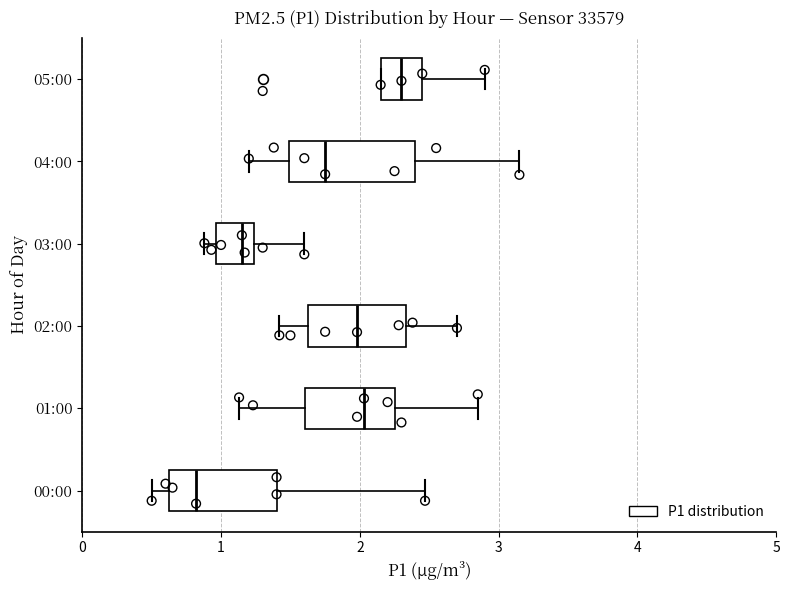

Comparing the boxes themselves (not the whiskers), which one is the widest?

04:00